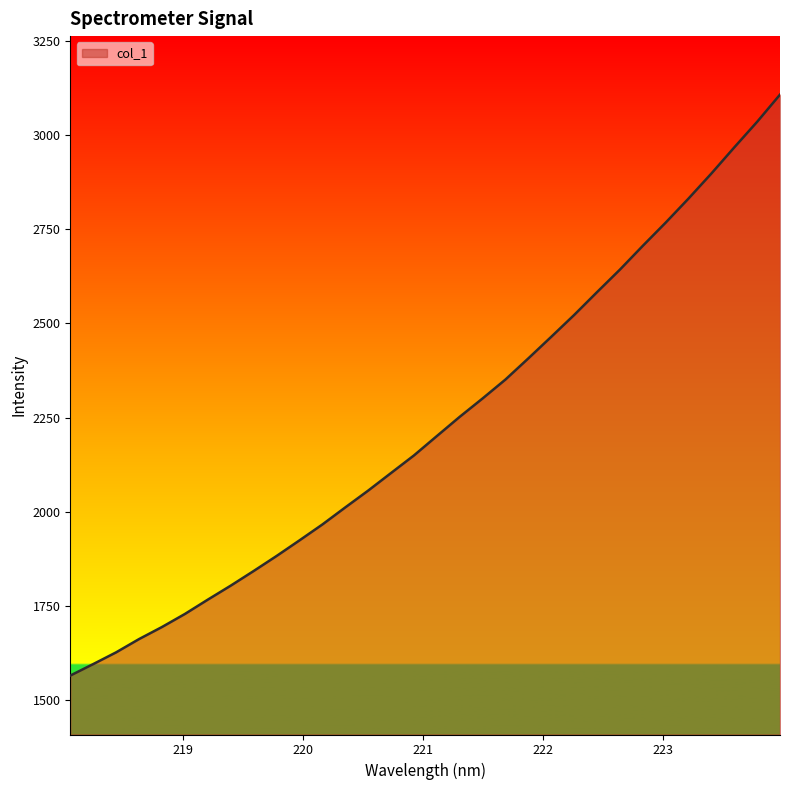

What is the difference between the maximum and minimum values?

1542.7